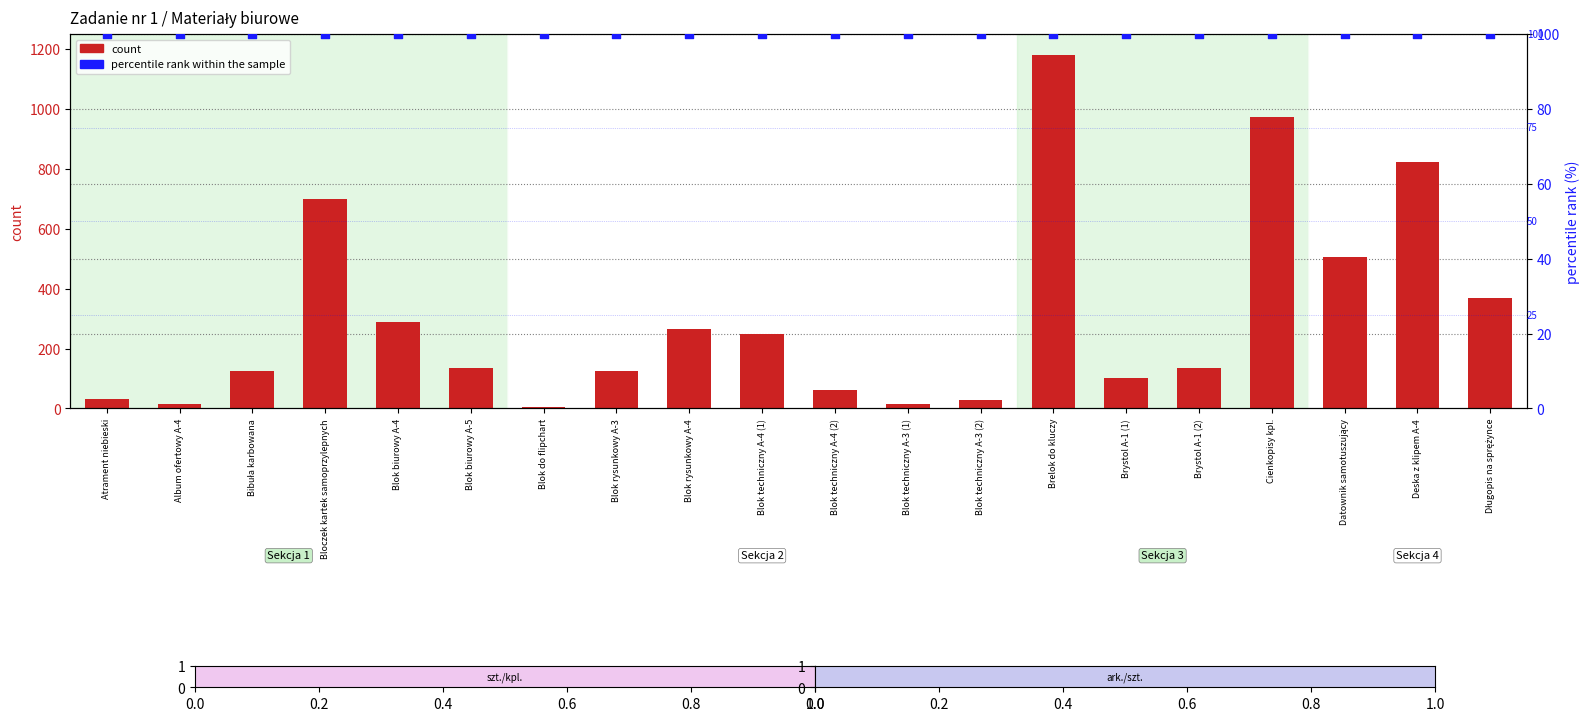

Is the value of percentile rank within the sample at Brelok do kluczy greater than the value of count at Blok biurowy A-4?

No